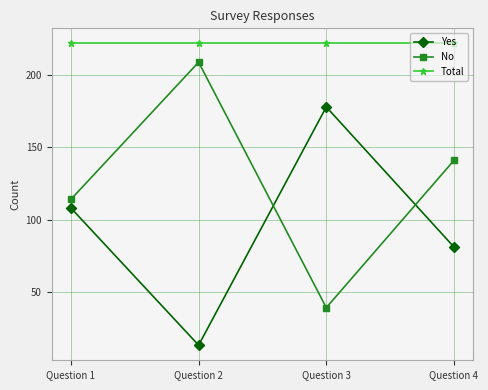

Reading right to left, extract all data points from this chart.

Yes: Question 4=81	Question 3=178	Question 2=13	Question 1=108
No: Question 4=141	Question 3=39	Question 2=209	Question 1=114
Total: Question 4=222	Question 3=222	Question 2=222	Question 1=222